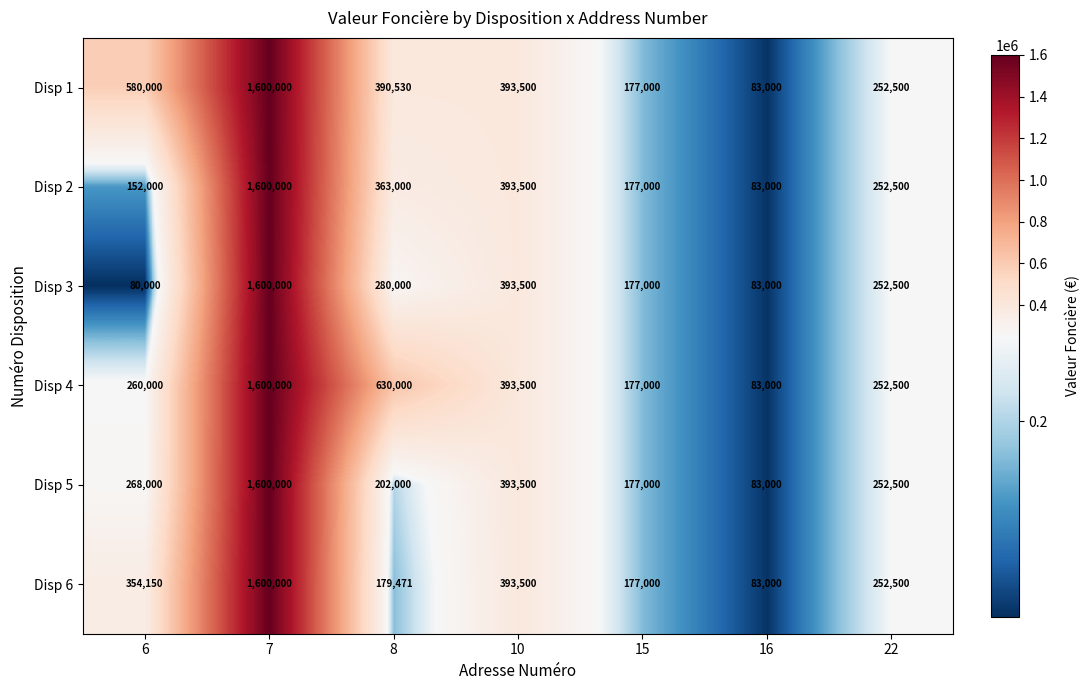

Which series has the largest total across all categories?

Disp 1